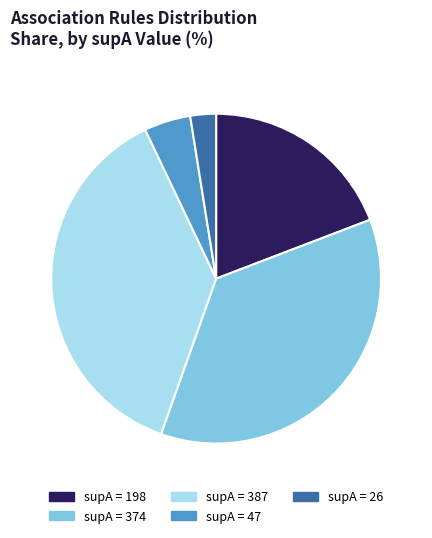

Is there a majority slice in this chart?

No